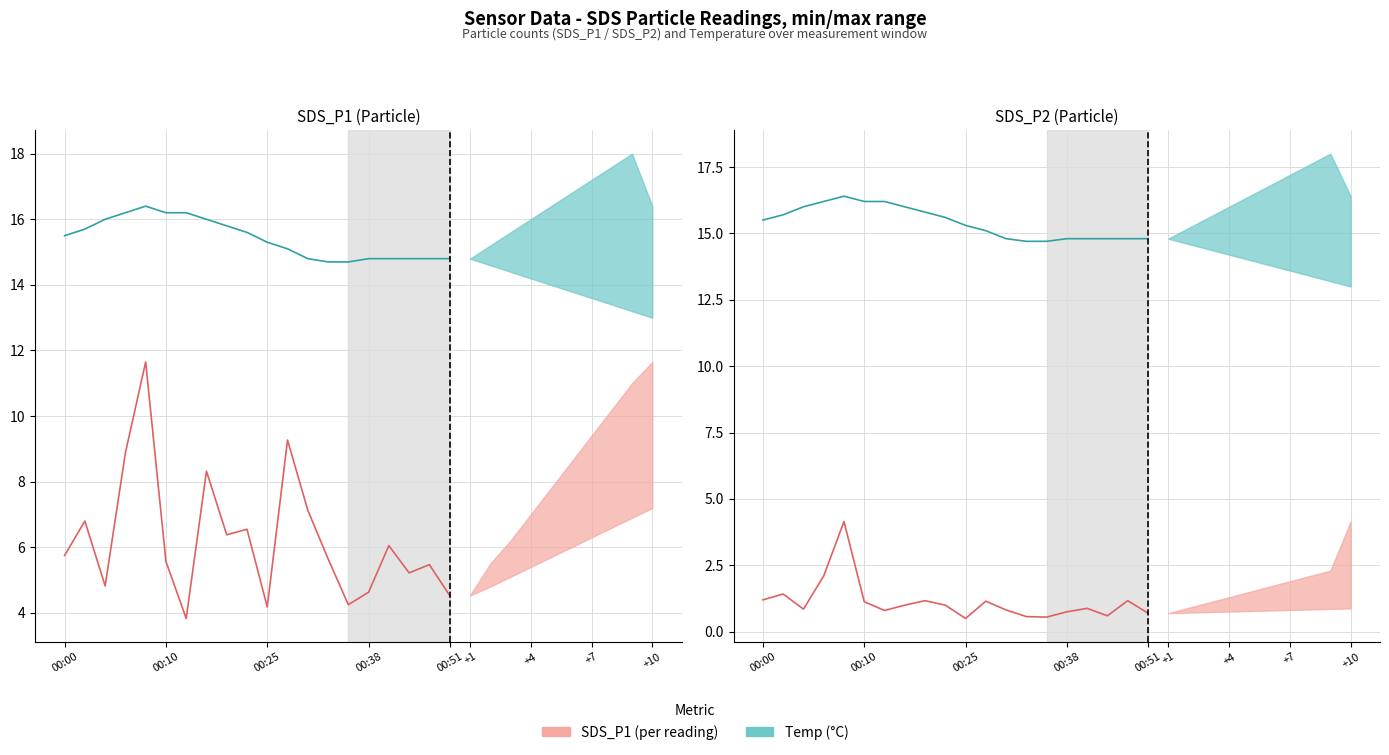

What is the label of the 19th point from the right?

00:10